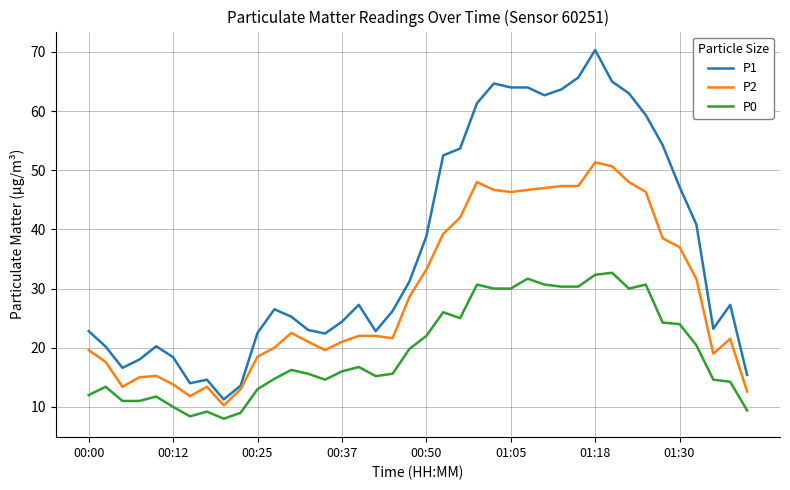

List the series in order of their overall mean, highest first.

P1, P2, P0